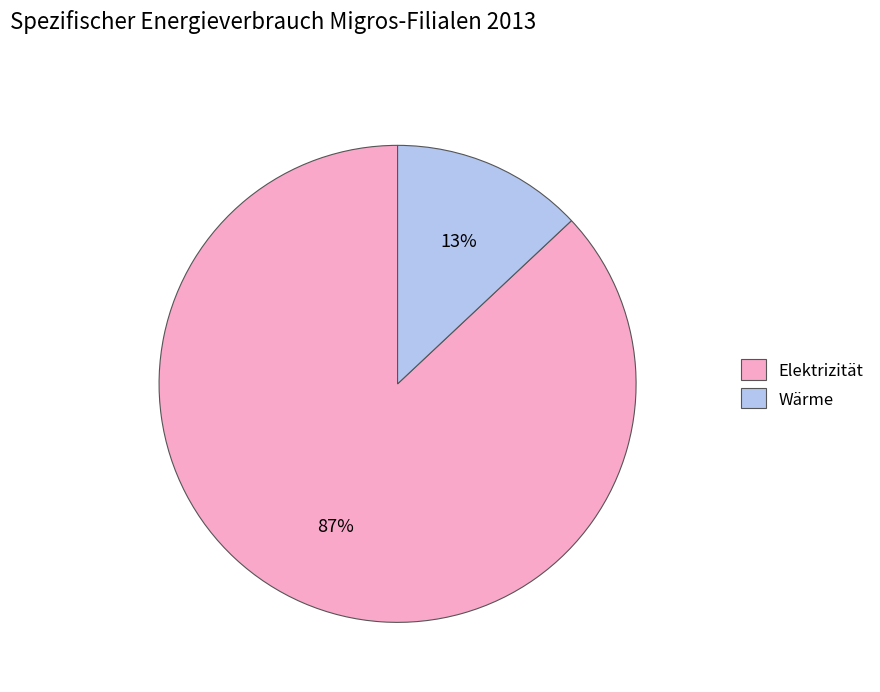

Rank the categories by value from lowest to highest.

Wärme, Elektrizität